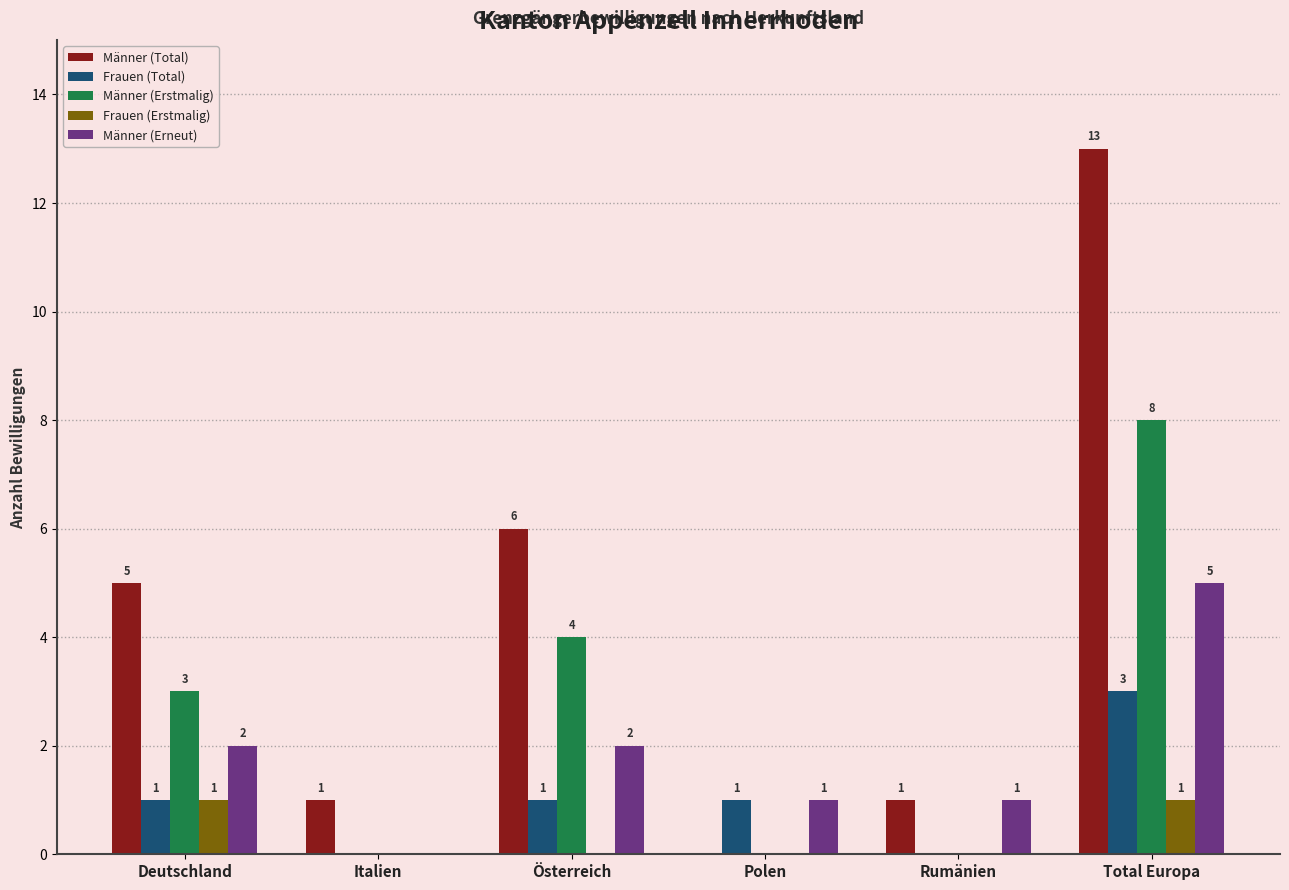

What is the maximum value shown in the chart?

13